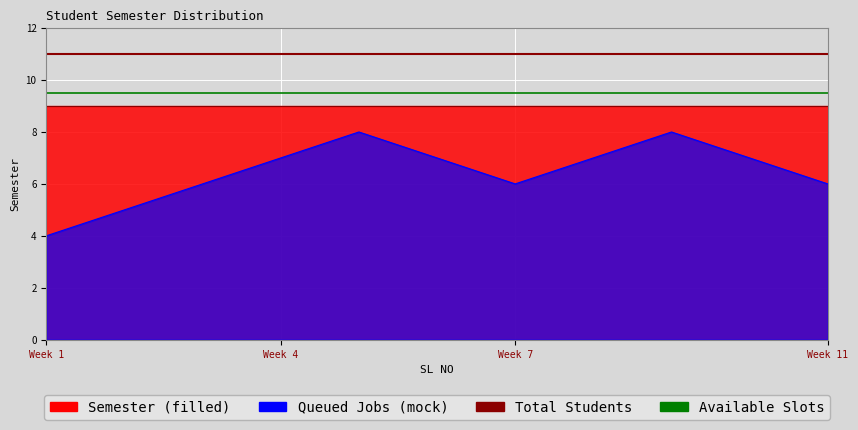

Which label corresponds to the largest value in the chart?

Week 1